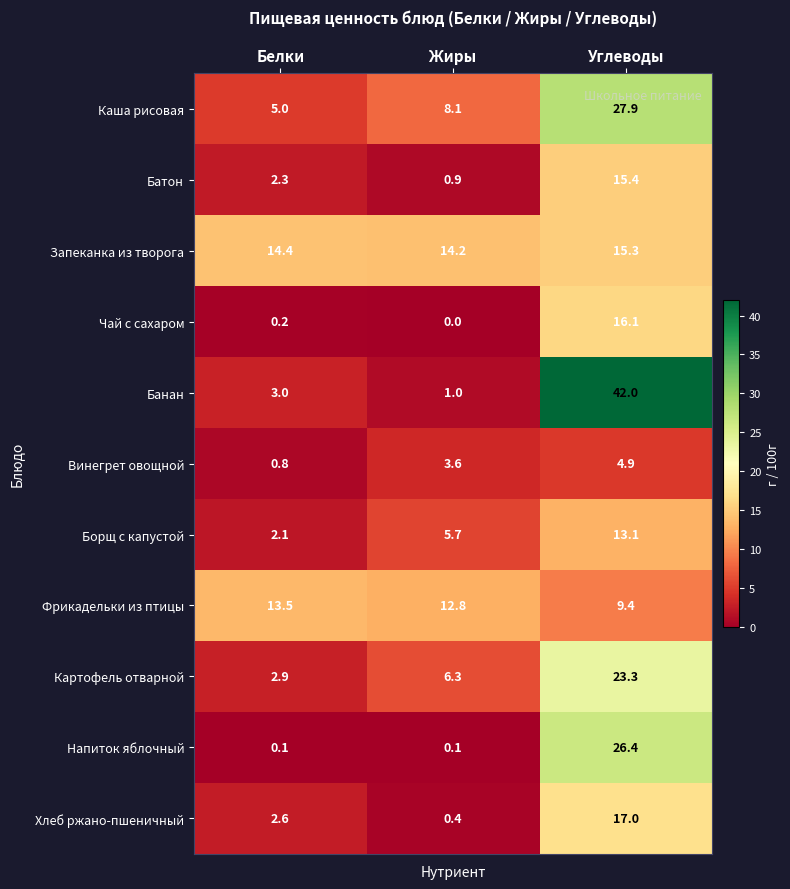

Which series has the largest range (max minus min)?

Банан